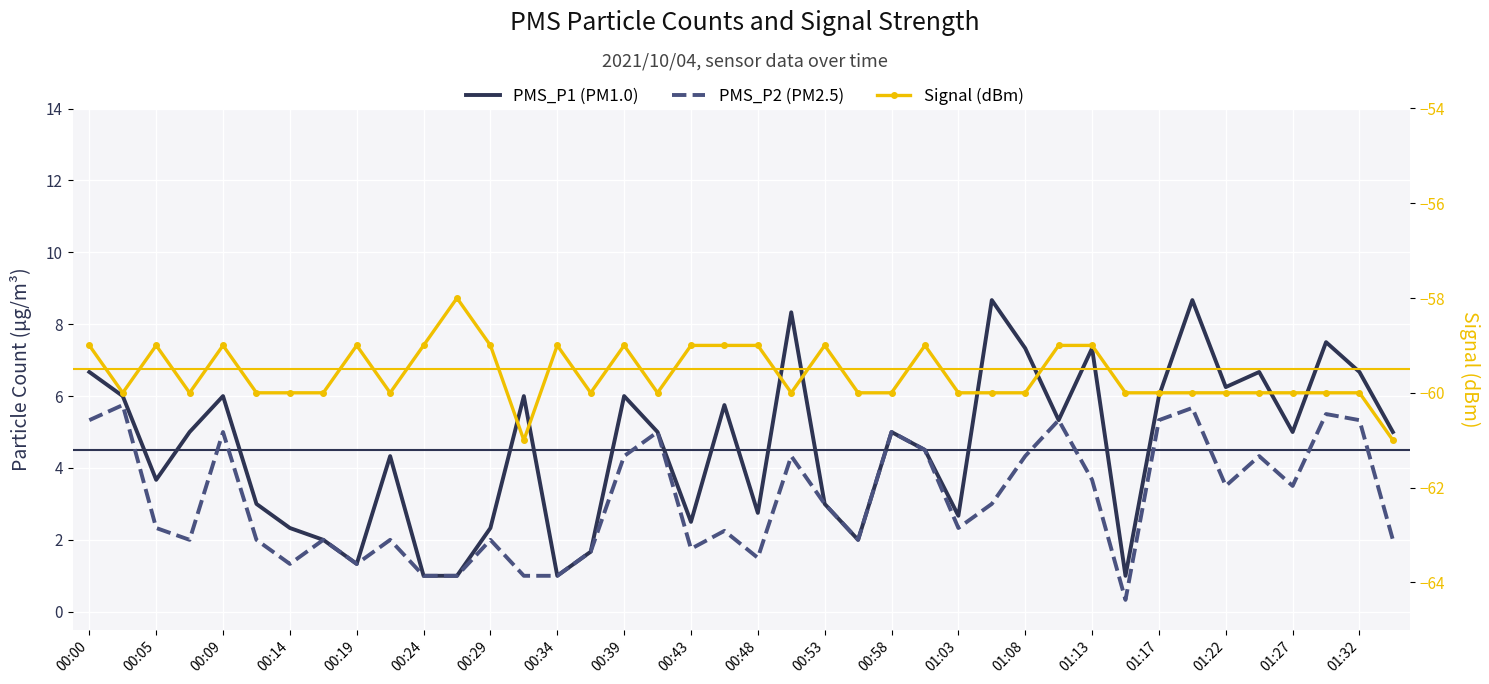

The PMS_P1 (PM1.0) series shows 6.8 at 00:58. True or false?

False